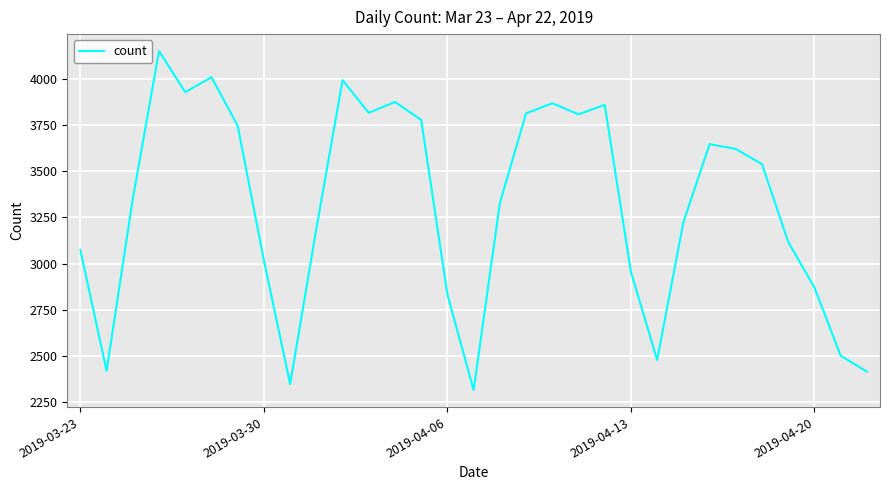

What is the greatest value displayed?

4153